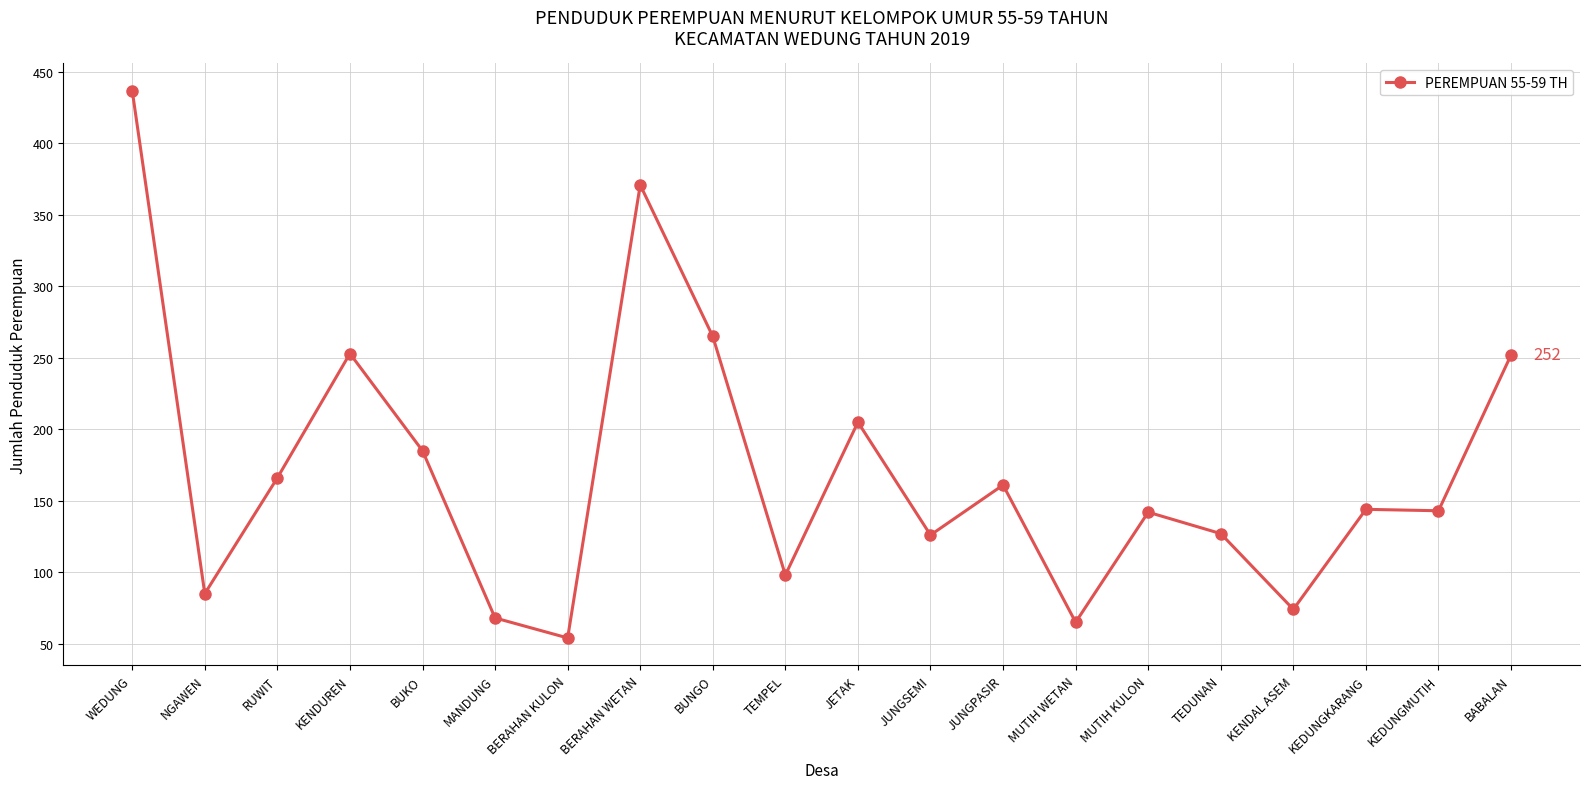

What is the smallest value displayed?

54